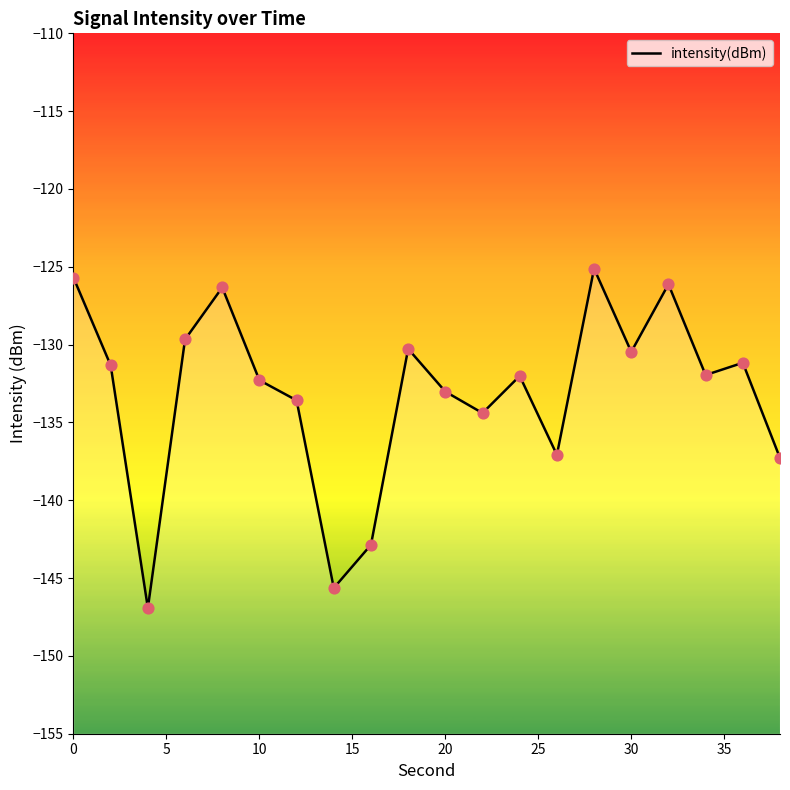

Between 35 and 10, which is larger?

35